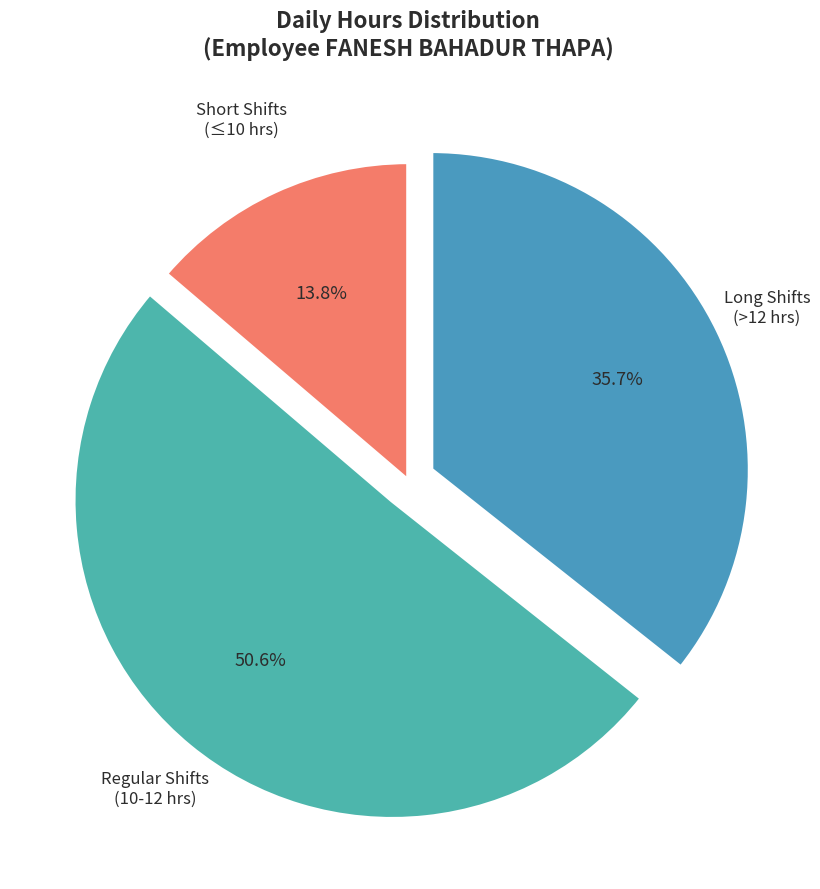

Which category has the biggest portion of the pie?

Regular Shifts (10-12 hrs)